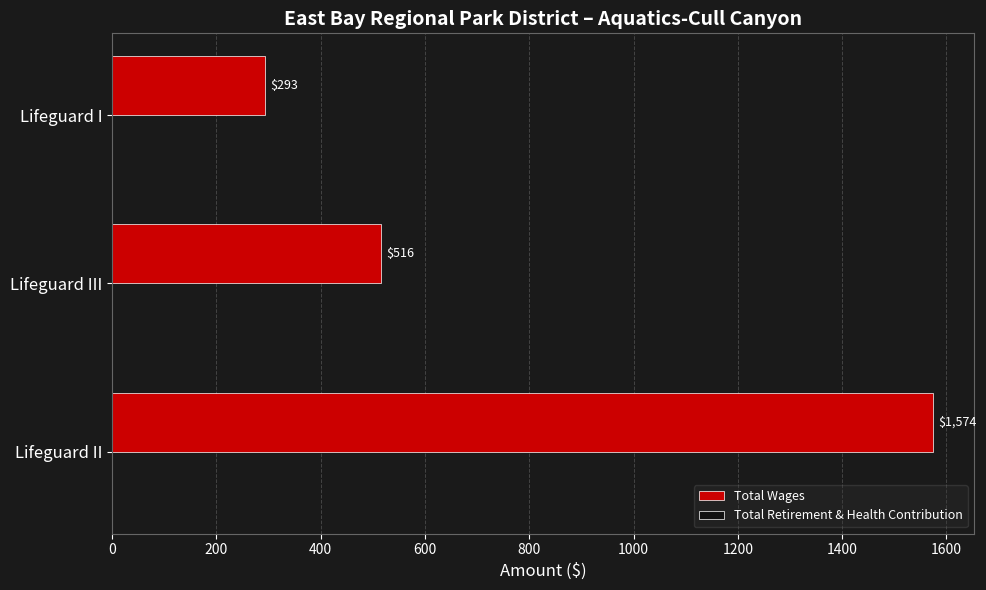

How many series are shown in this chart?

1